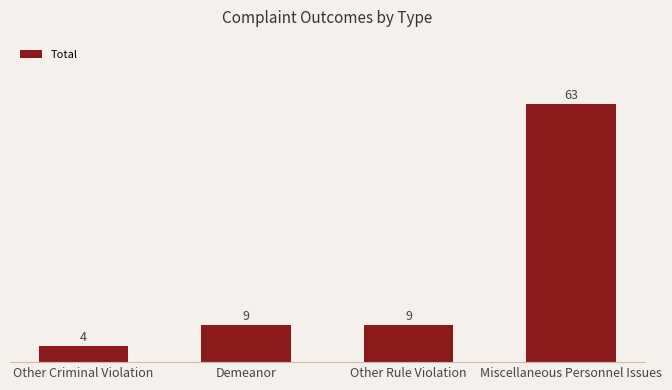

What is the label of the 1st bar from the left?

Other Criminal Violation